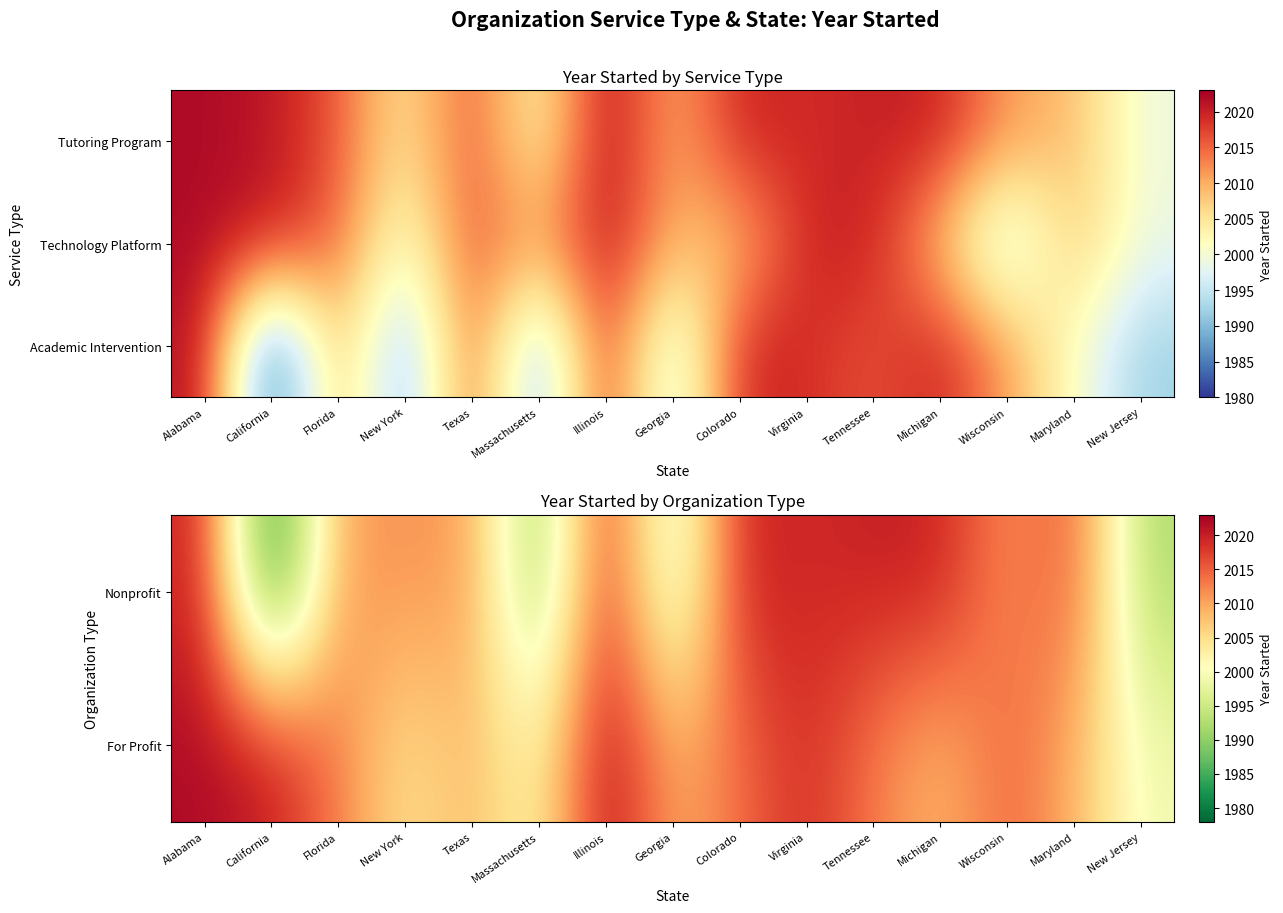

Reading left to right, transcribe all the data shown in this chart.

Nonprofit: Alabama=2020	California=1978	Florida=2011	New York=2011	Texas=2011	Massachusetts=1988	Illinois=2020	Georgia=1993	Colorado=2020	Virginia=2019	Tennessee=2020	Michigan=2020	Wisconsin=2011	Maryland=2016	New Jersey=1992
For Profit: Alabama=2022	California=2021	Florida=2013	New York=2004	Texas=2009	Massachusetts=2001	Illinois=2023	Georgia=2009	Colorado=2014	Virginia=2019	Tennessee=2013	Michigan=2008	Wisconsin=2015	Maryland=2009	New Jersey=1999
Academic Intervention: Alabama=2022	California=1980	Florida=2011	New York=1988	Texas=2017	Massachusetts=1988	Illinois=2020	Georgia=1993	Colorado=2020	Virginia=2019	Tennessee=2016	Michigan=2020	Wisconsin=2011	Maryland=2001	New Jersey=1992